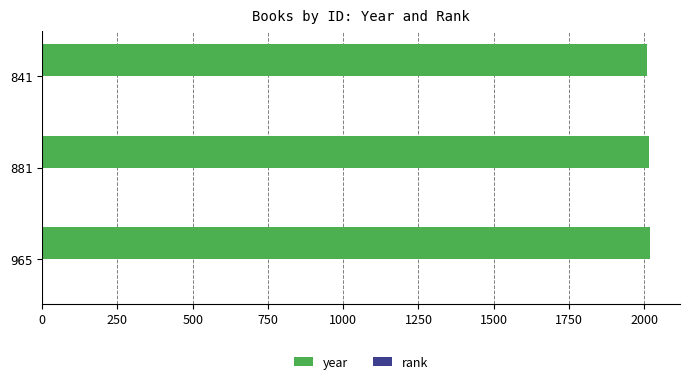

The year series shows 2009 at 841. True or false?

True